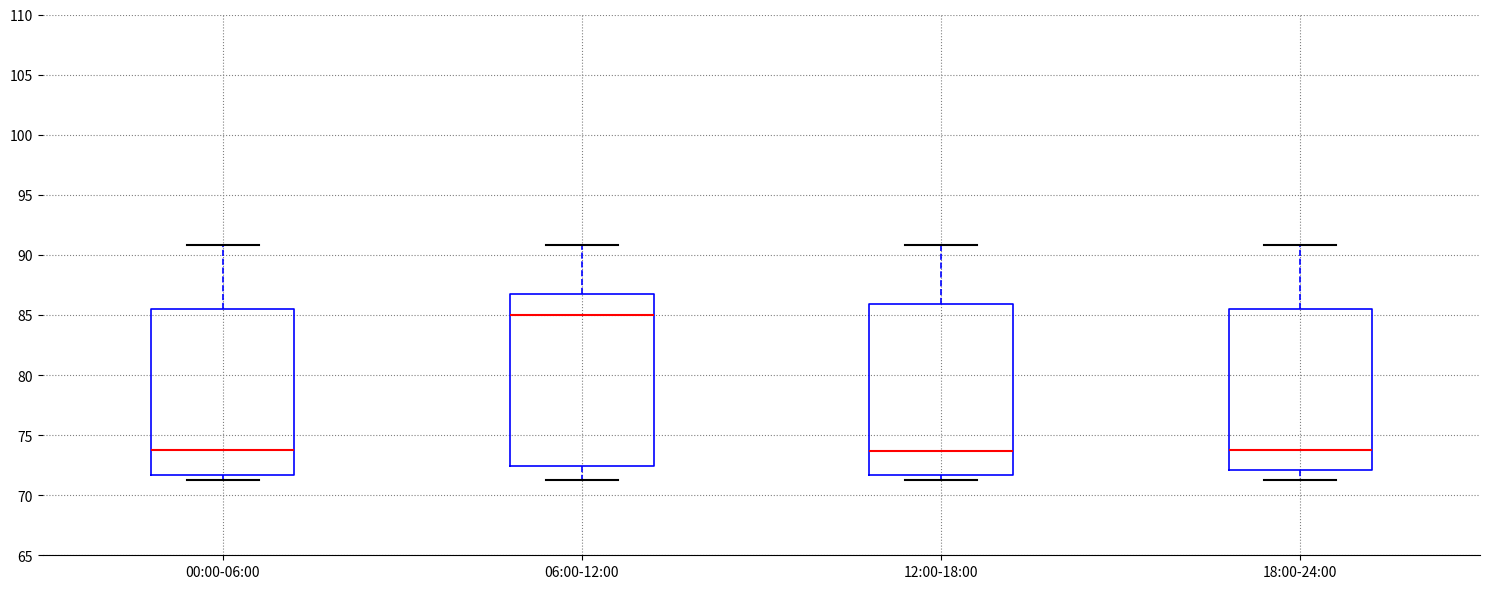

Where is the lower edge of the box for 18:00-24:00 on the y-axis? The values are not printed on the chart, so give them approximately, as read against the axis.

72.0